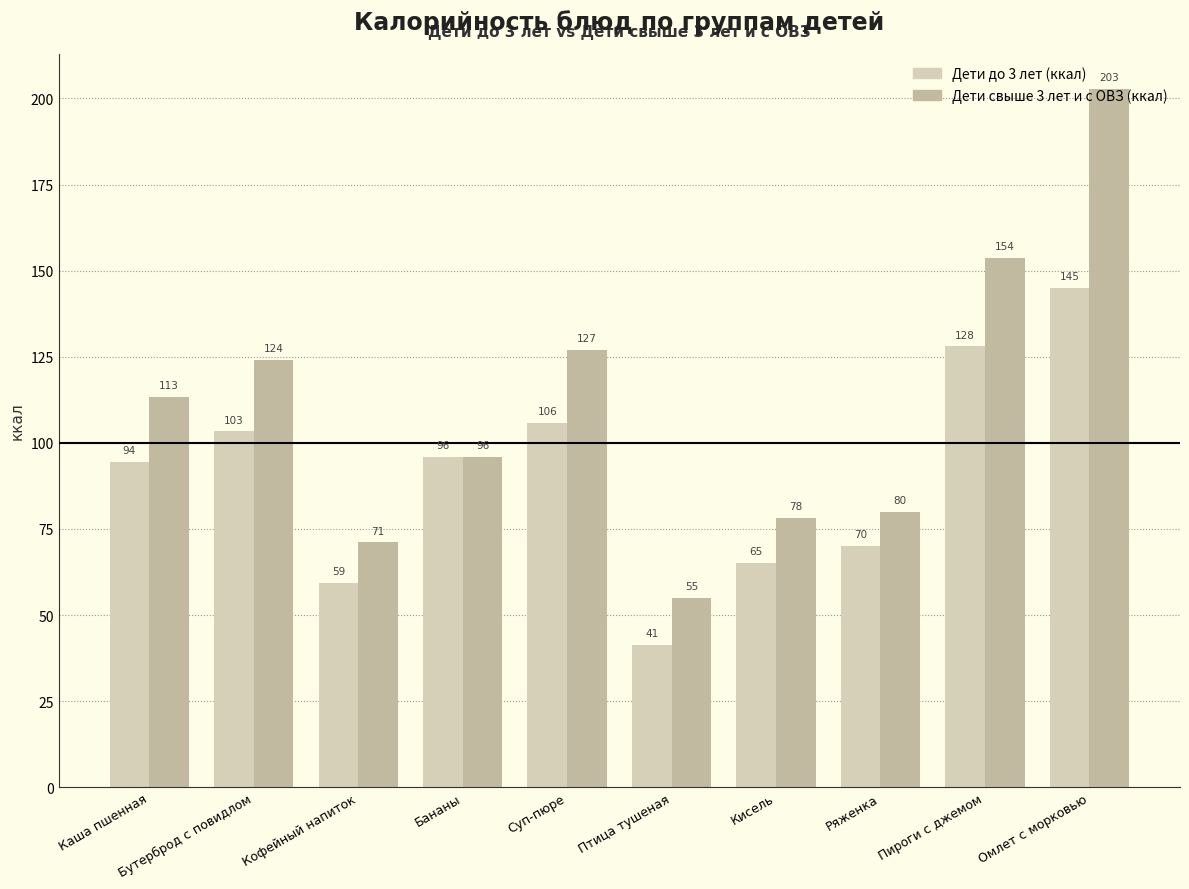

What is the label of the 10th bar from the right?

Каша пшенная